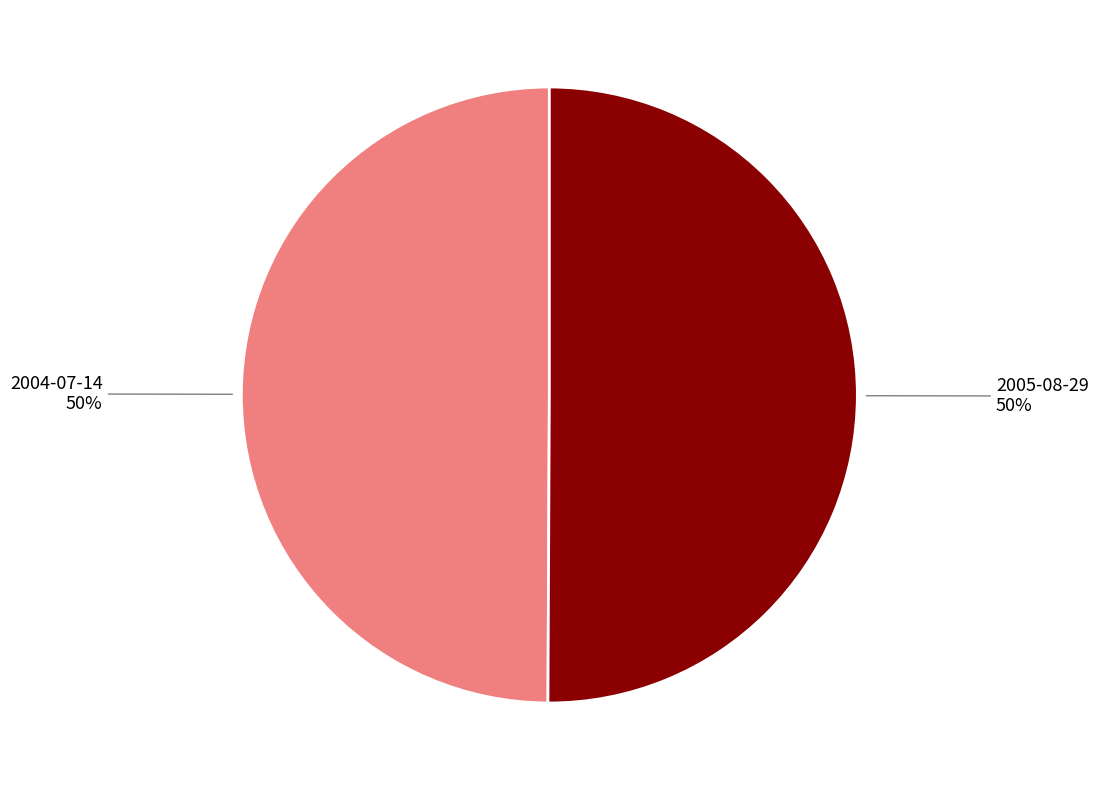

Count the number of slices in the pie.

2